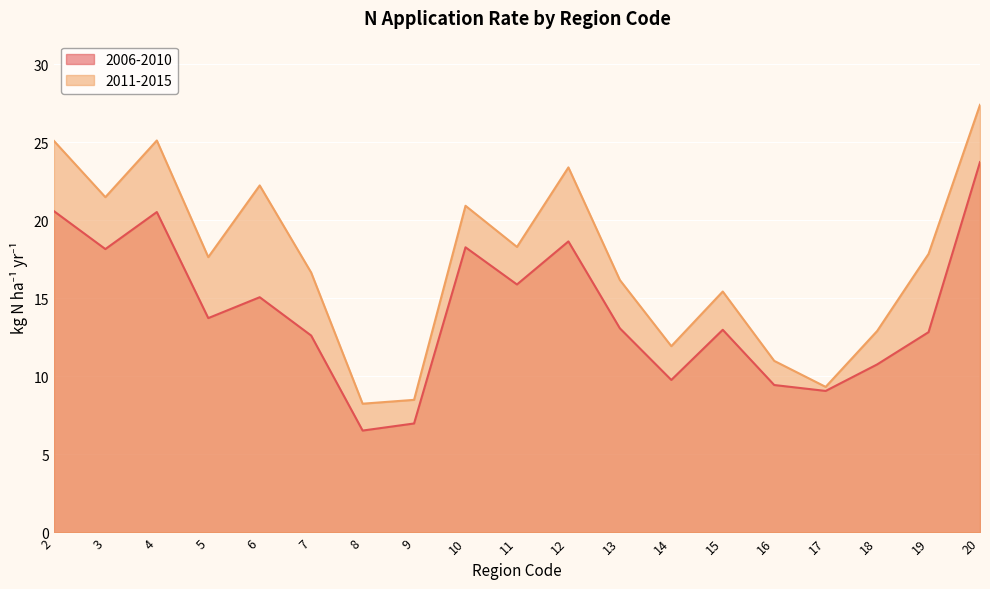

How many values in the 2011-2015 series are below 17?

9